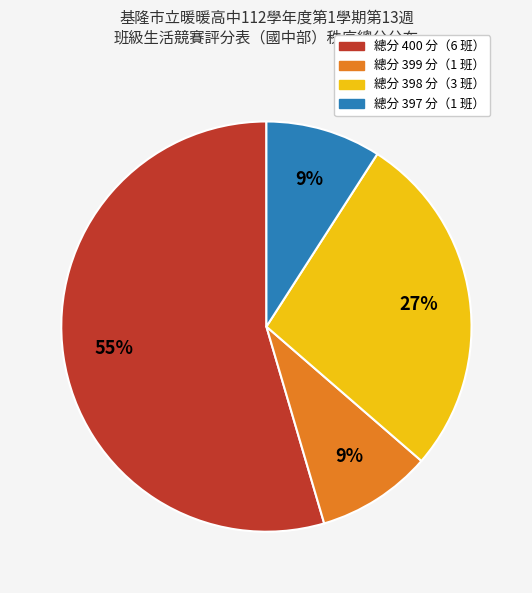

Is there any slice that represents more than half of the pie?

Yes